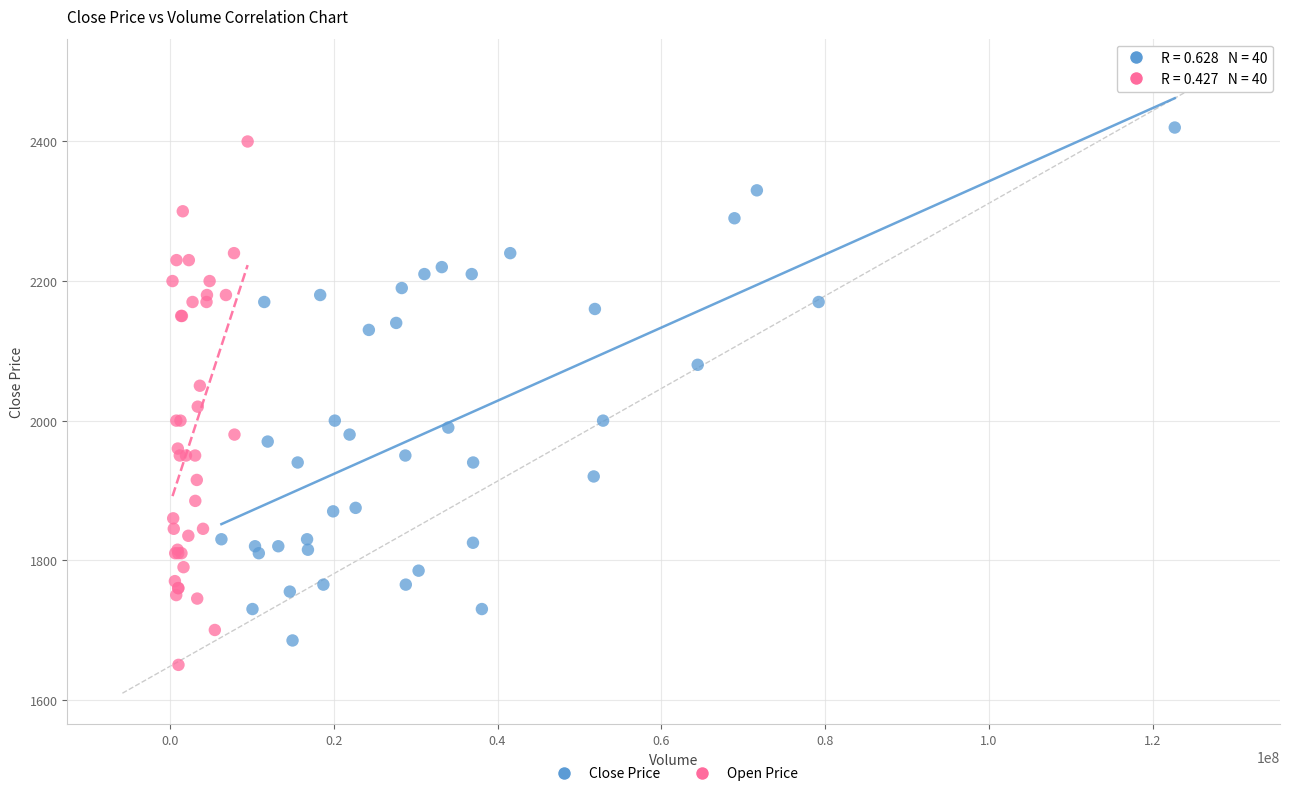

Which series reaches the maximum Y coordinate?

Close Price